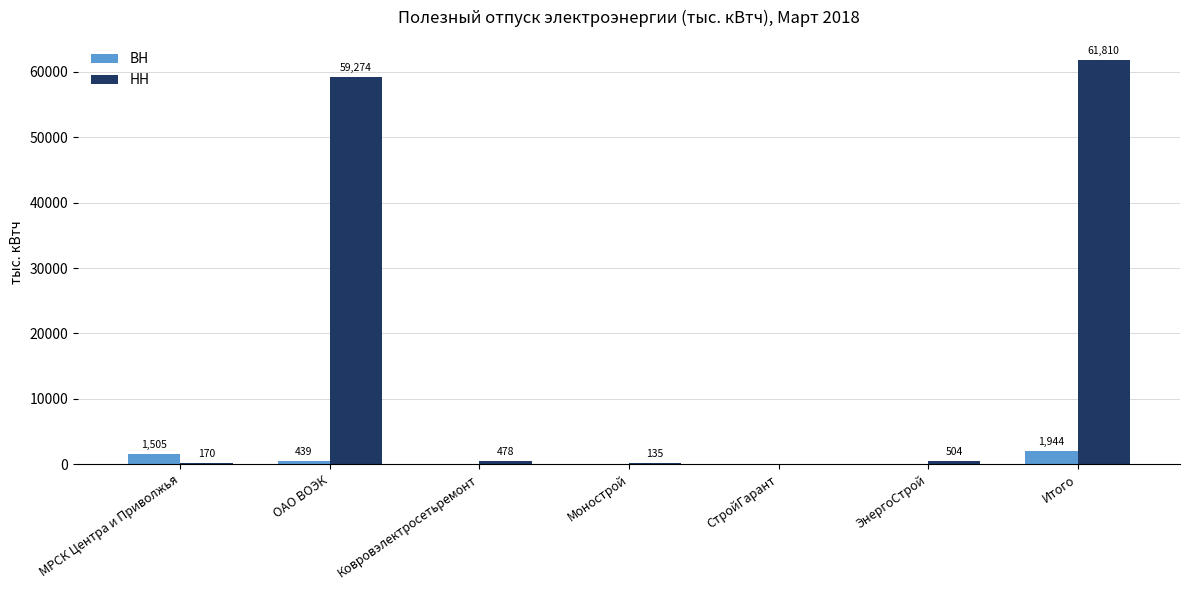

Are the bars horizontal?

No